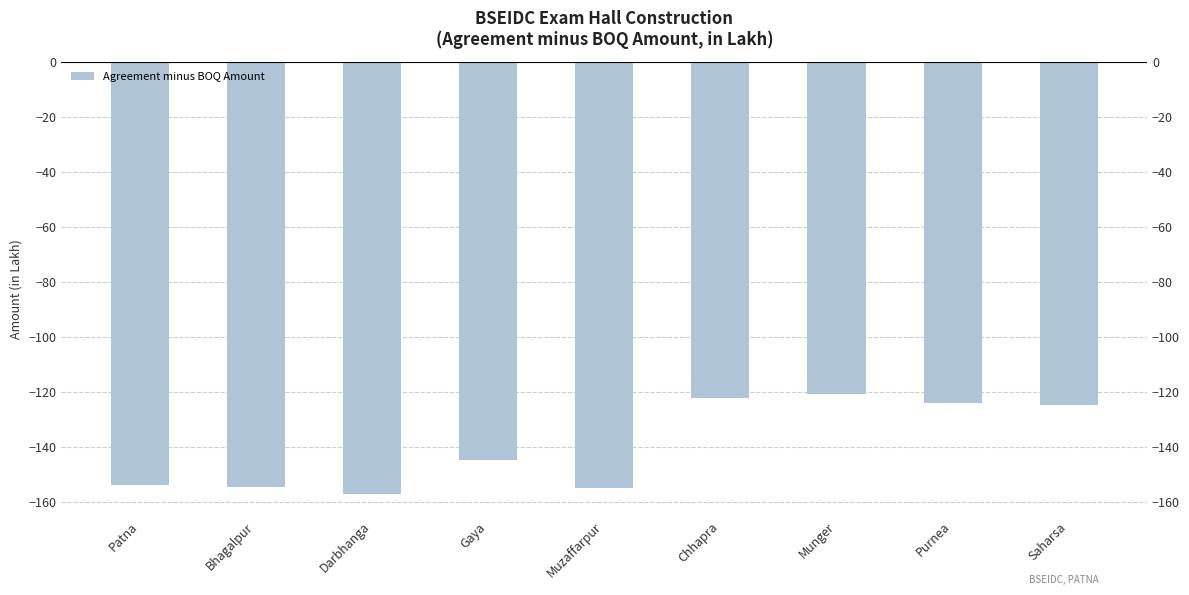

Between Purnea and Patna, which is larger?

Purnea